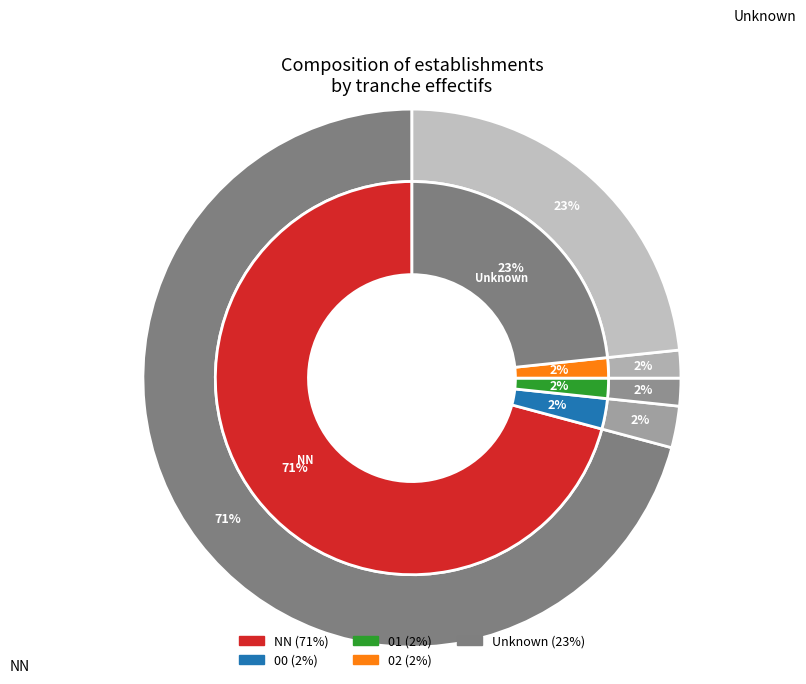

How many slices are in this pie chart?

5